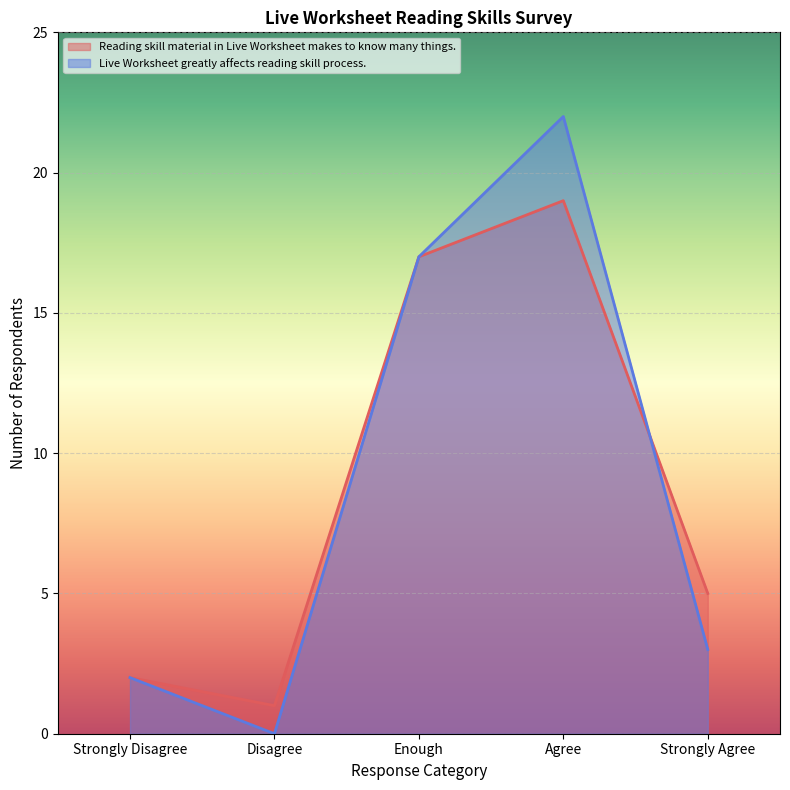

What is the label of the 3rd point from the left?

Enough